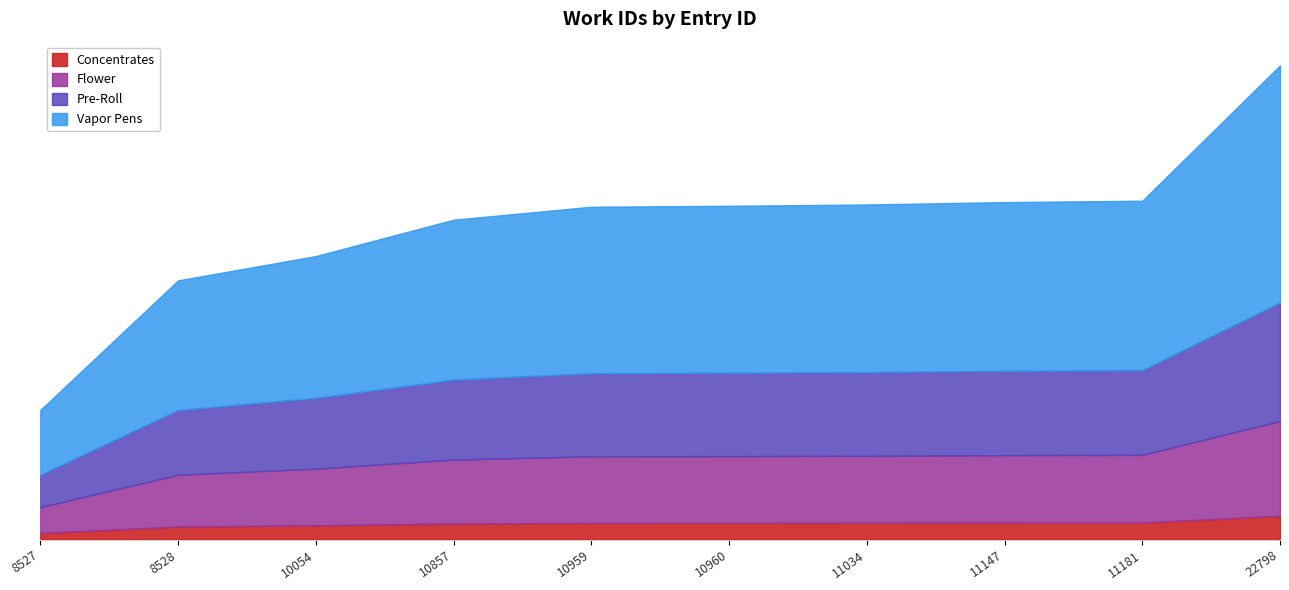

True or false: the data shows 3268 at 8528.

True